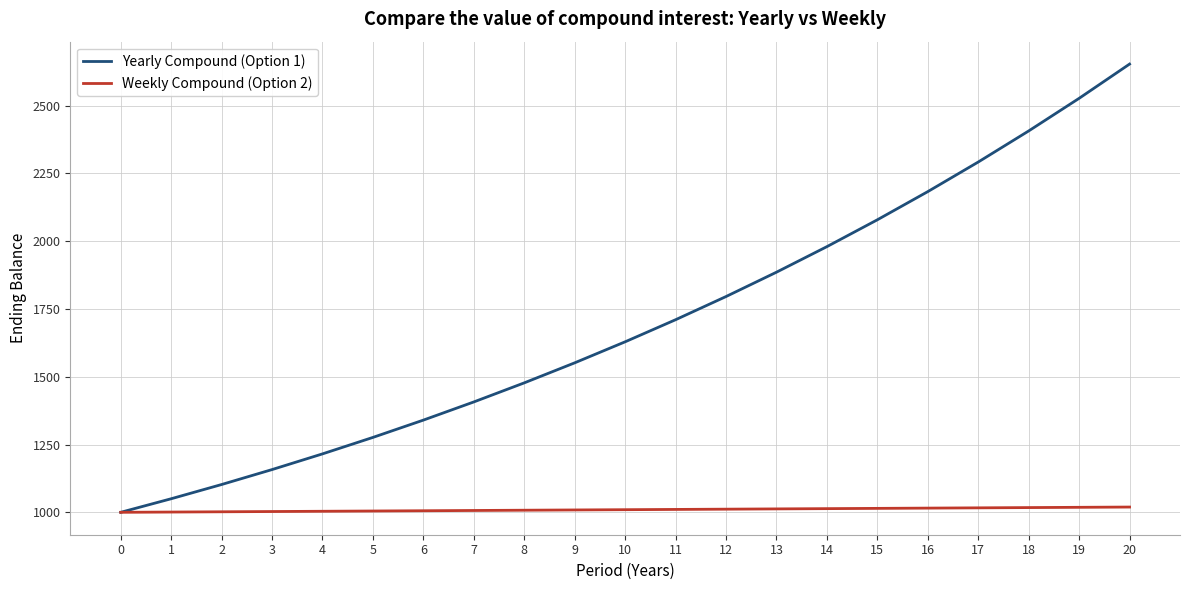

List the series in order of their overall mean, highest first.

Yearly Compound (Option 1), Weekly Compound (Option 2)